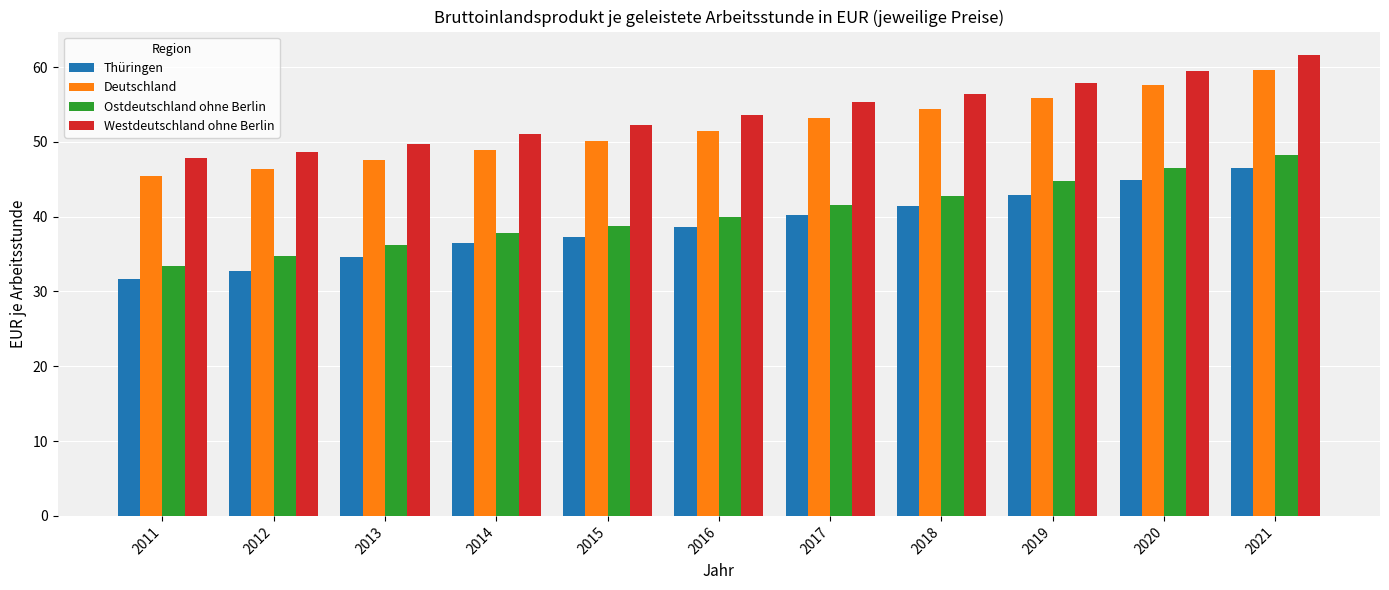

Where does the Westdeutschland ohne Berlin series first go above 53?

2016